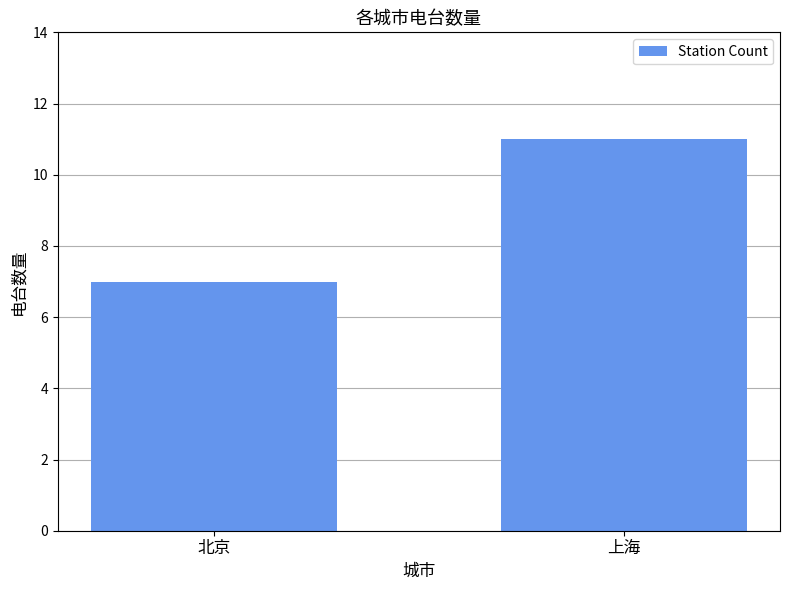

What is the sum of the values at 北京 and 上海?

18